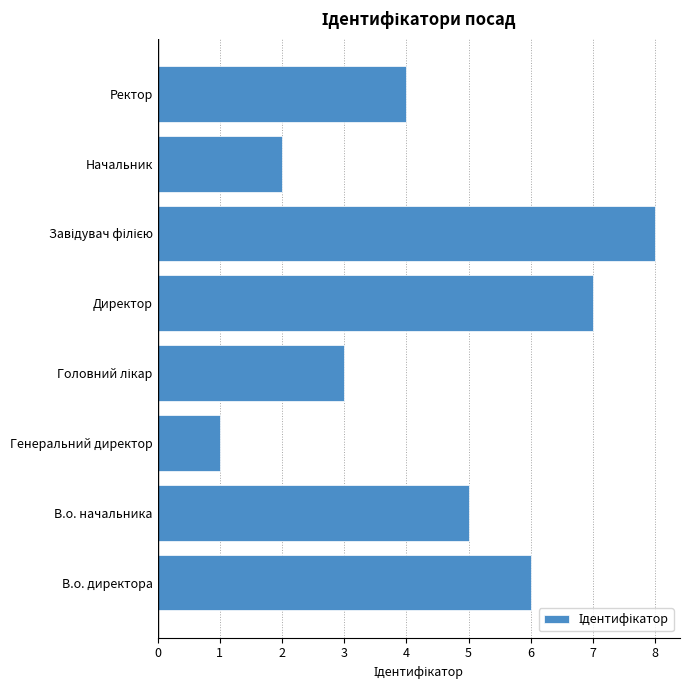

What is the maximum value shown in the chart?

8